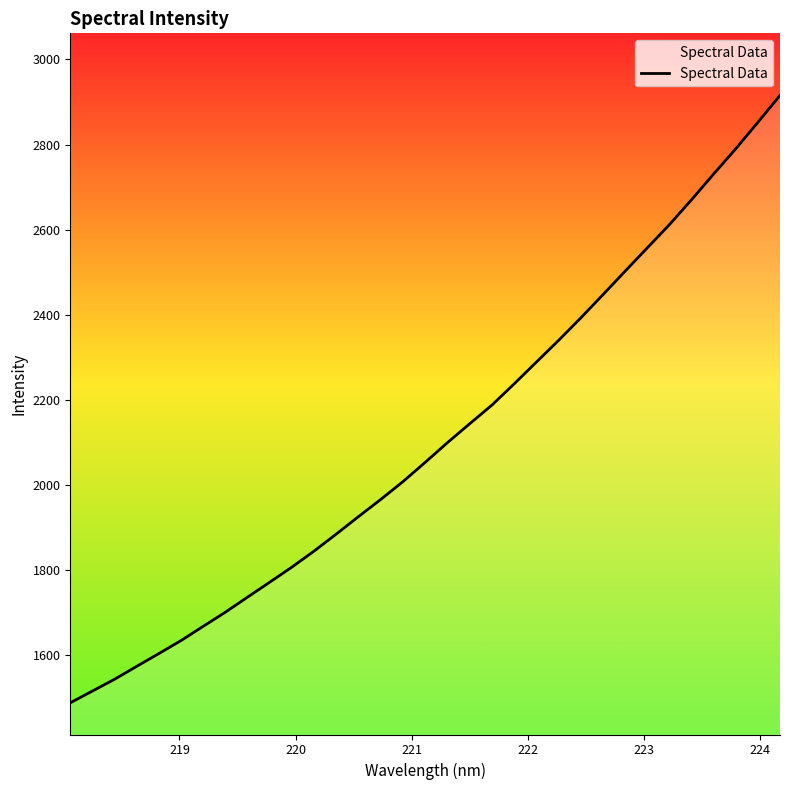

Count the number of values greater than 2054.

17